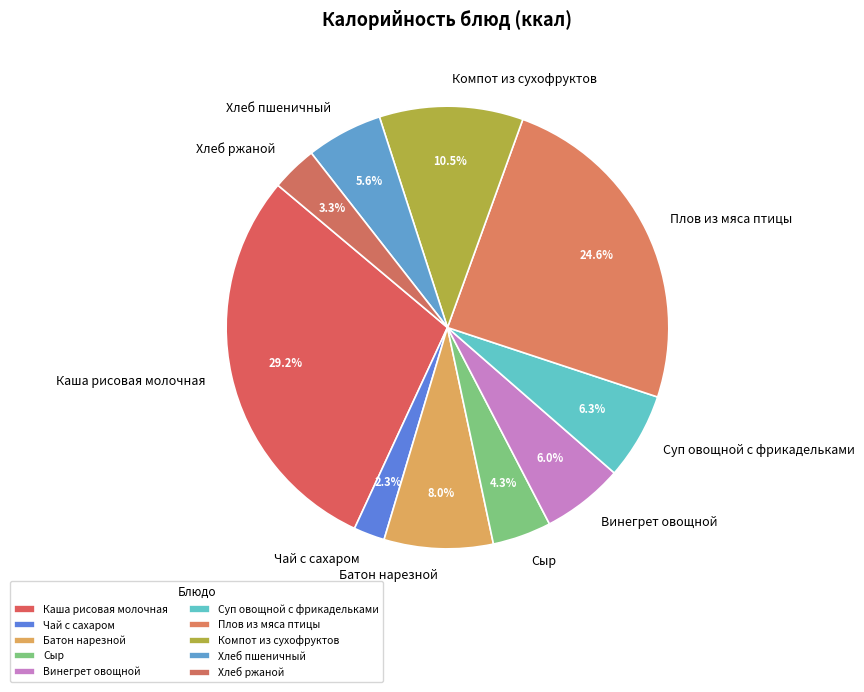

True or false: Суп овощной с фрикадельками accounts for 6% of the total.

True